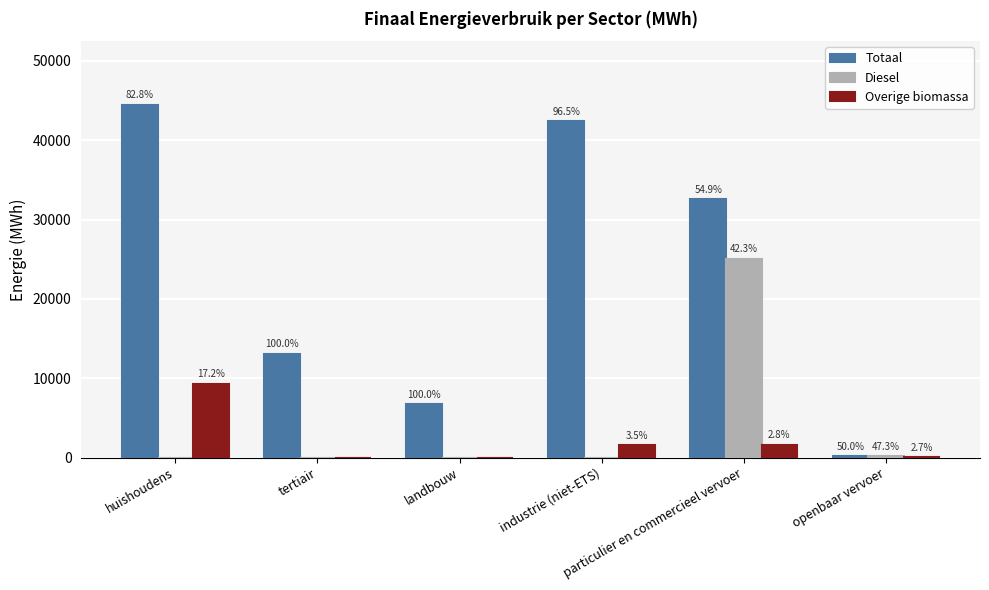

Is the value of Totaal at openbaar vervoer greater than the value of Diesel at openbaar vervoer?

Yes